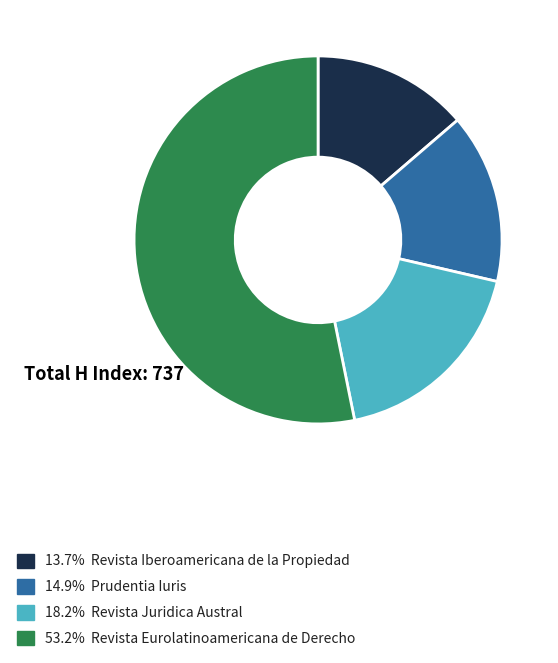

Is there a majority slice in this chart?

Yes